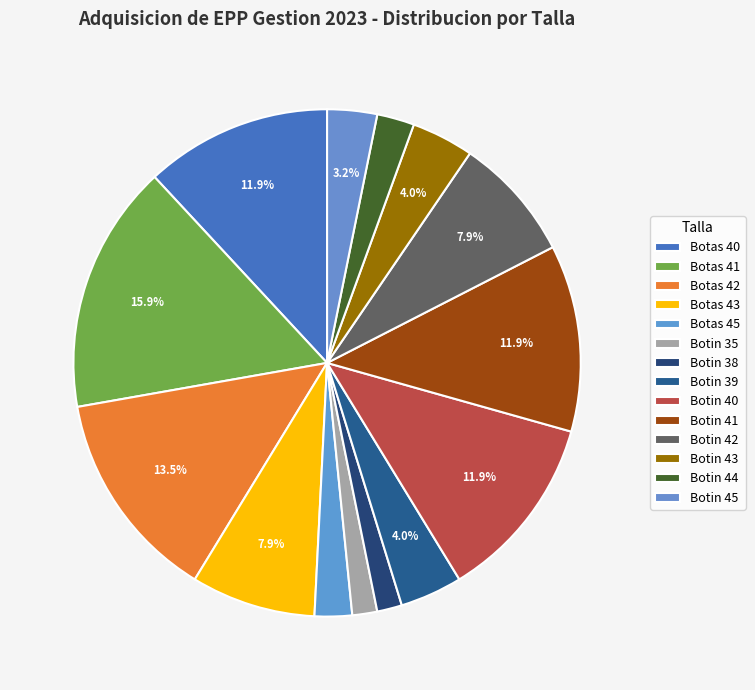

How many segments does this pie chart have?

14